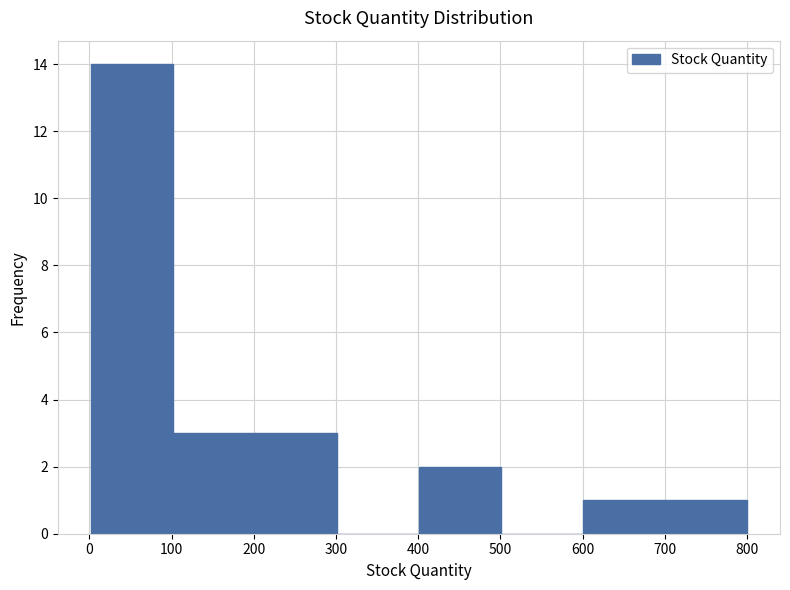

Reading left to right, transcribe this chart: for each bar, give the range it covers on the x-axis and its height. Neither the bar edges nor the heights are printed on the chart, so give them approximately, as read against the axes.

0 to 100: 14
100 to 200: 3
200 to 300: 3
300 to 400: 0
400 to 500: 2
500 to 600: 0
600 to 700: 1
700 to 800: 1